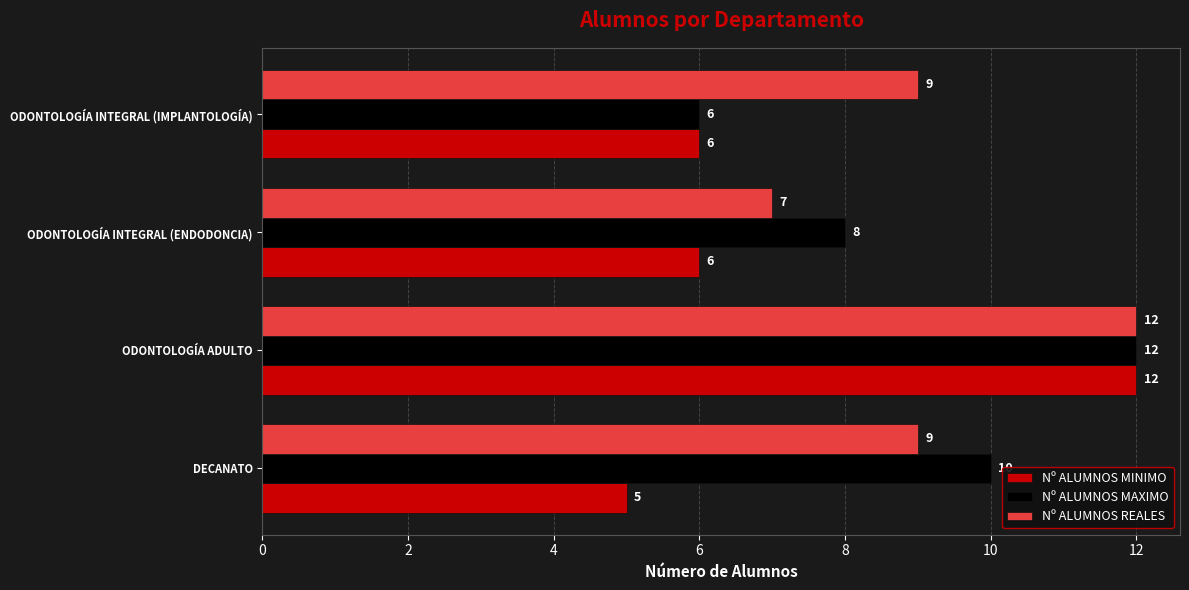

Which series has the largest range (max minus min)?

Nº ALUMNOS MINIMO